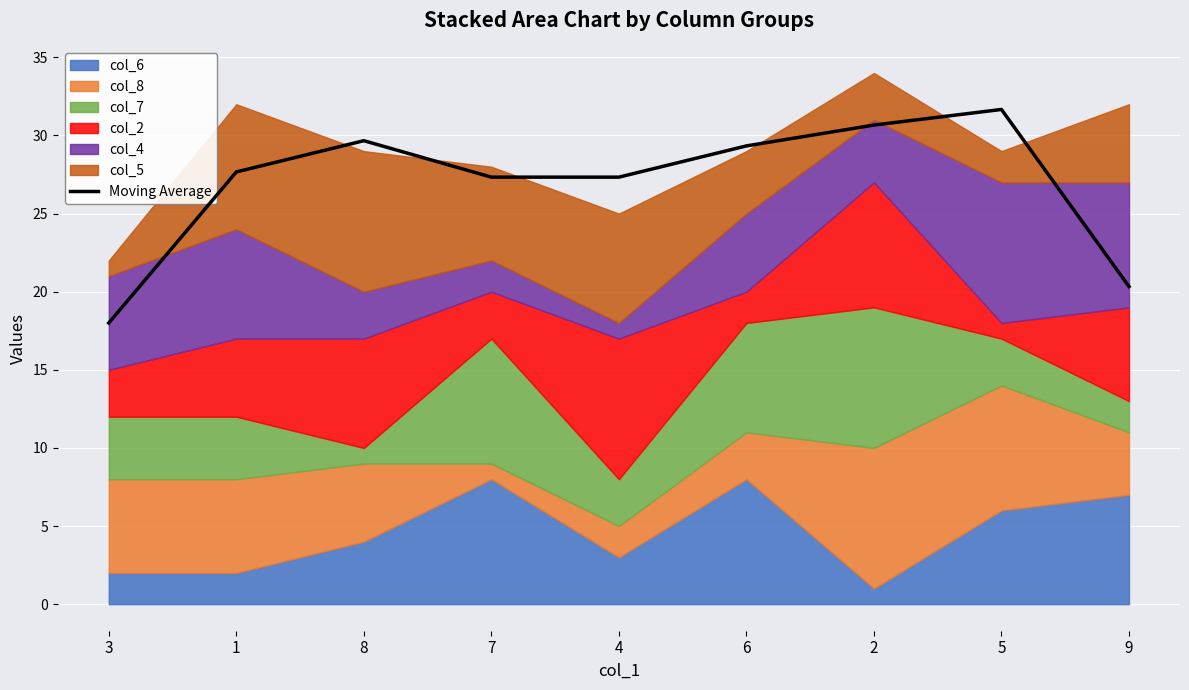

Approximately how many times larger is the value at 9 compared to 4?

0.7